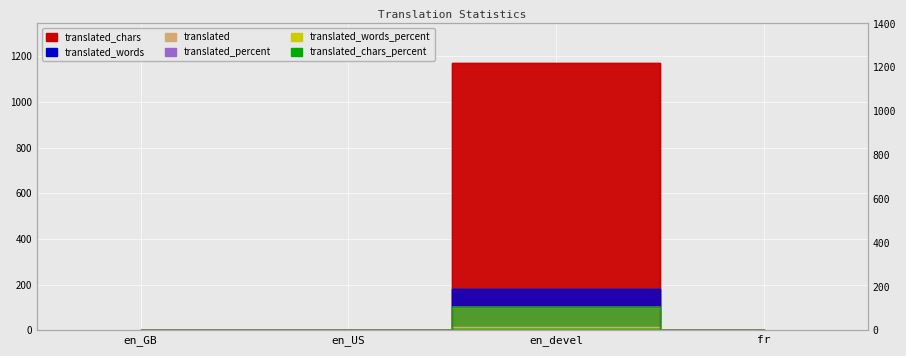

Between en_US and en_GB, which is larger?

en_US